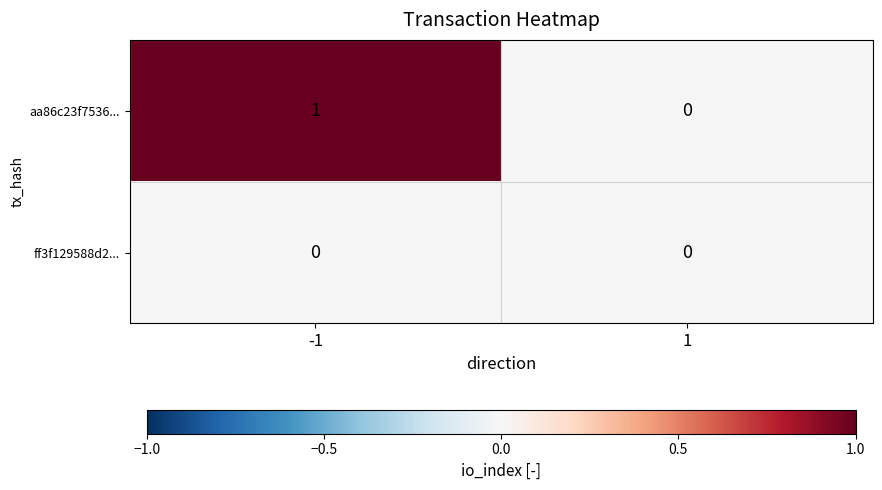

Reading left to right, extract all data points from this chart.

aa86c23f7536...: 1	0
ff3f129588d2...: 0	0